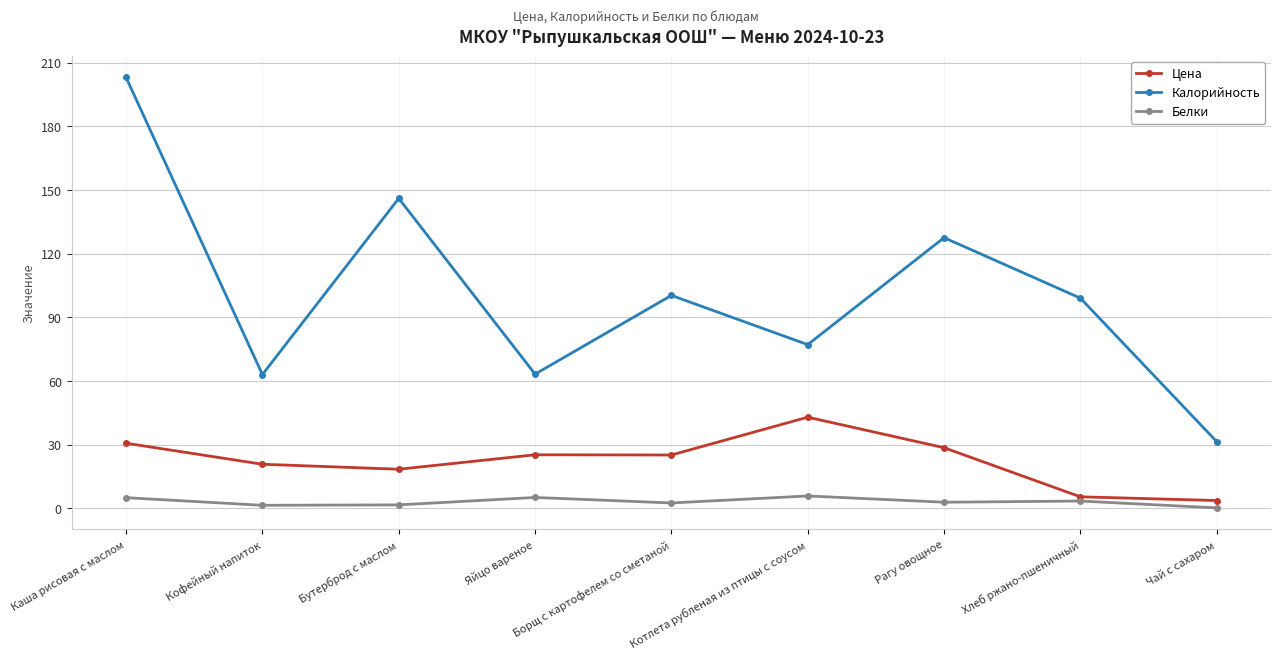

What is the sum of all Калорийность values?

910.5